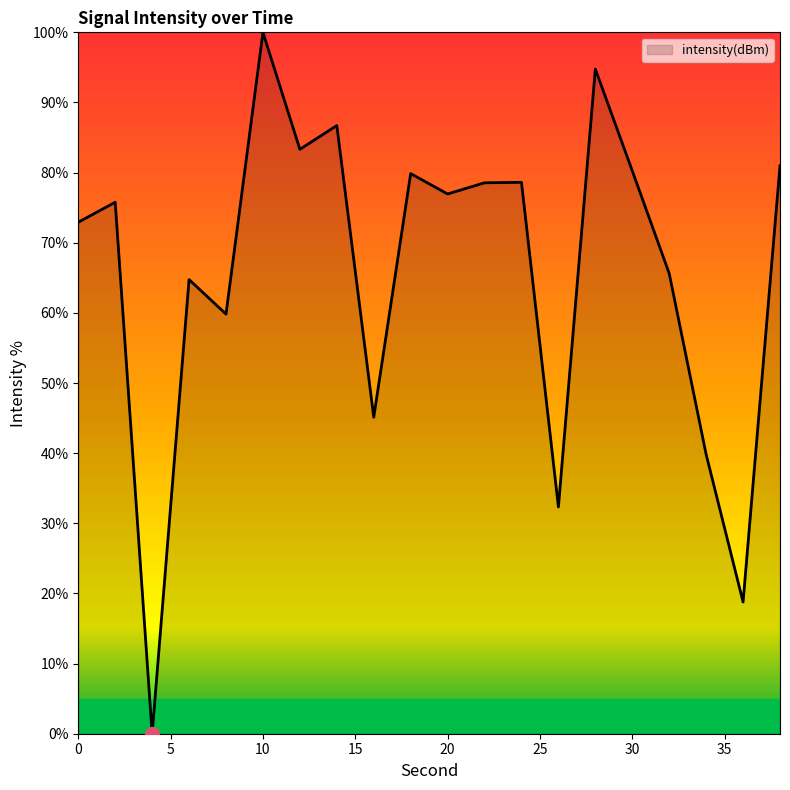

What is the greatest value displayed?

100.0